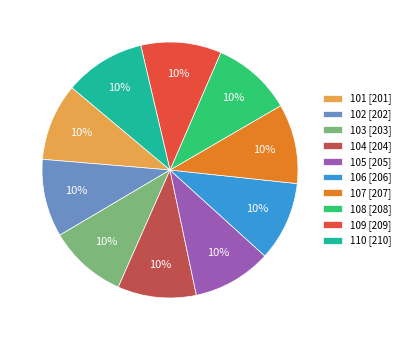

To the nearest percent, what is the average slice percentage?

10%